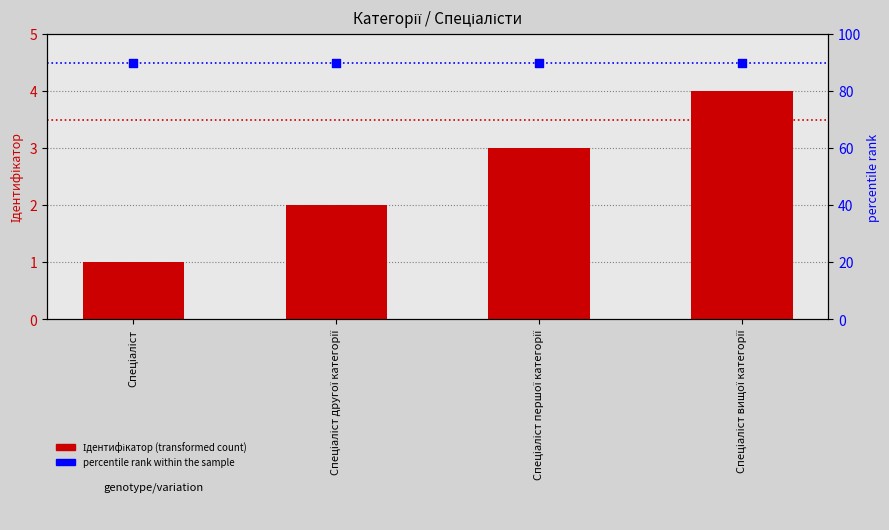

At which category is the sum across all series the highest?

Спеціаліст вищої категорії